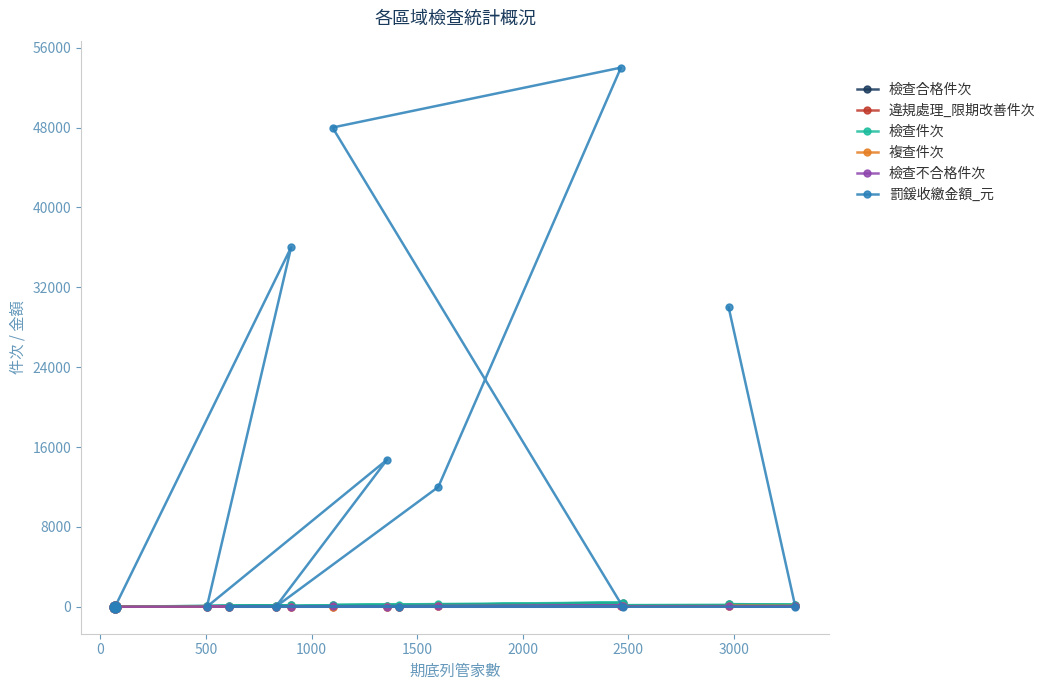

Which series contains the lowest Y value?

違規處理_限期改善件次